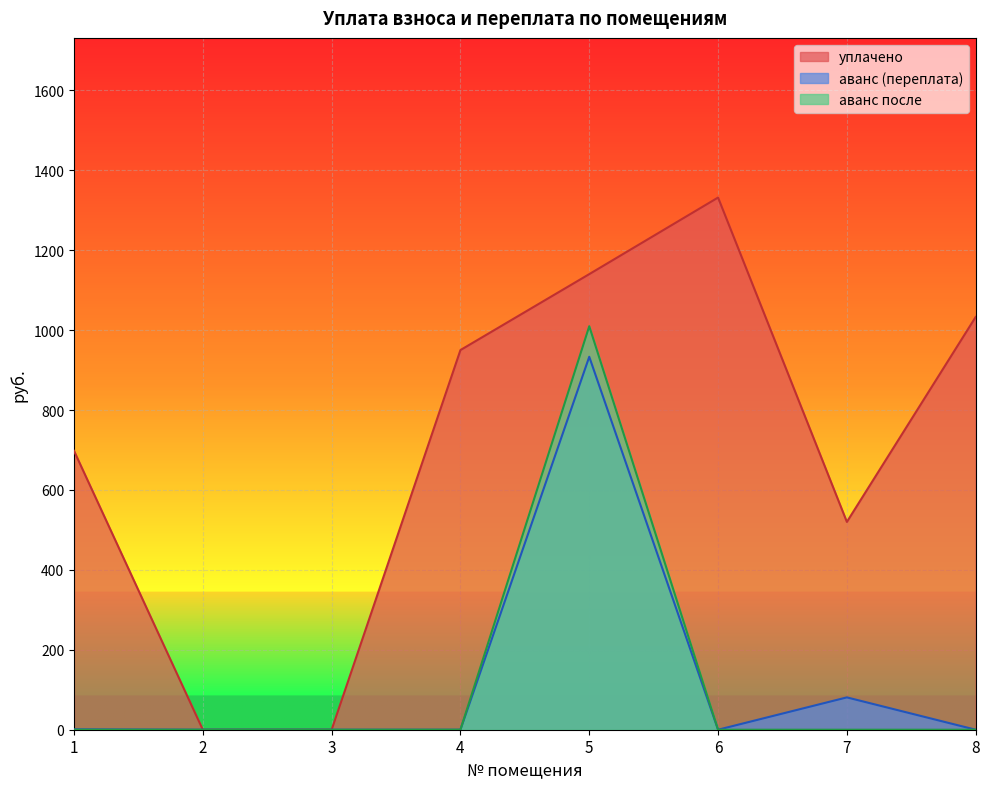

How many lines are shown in the chart?

3